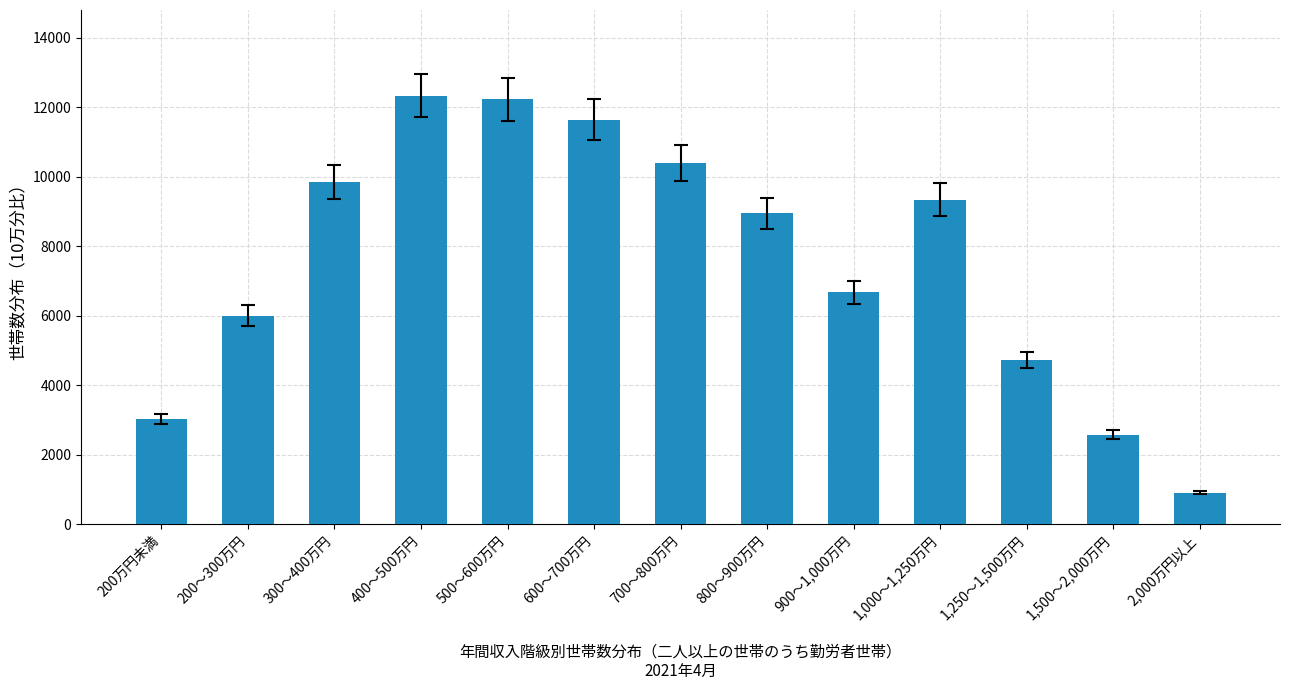

Where is the data nearest to the value 6619?

900～1,000万円